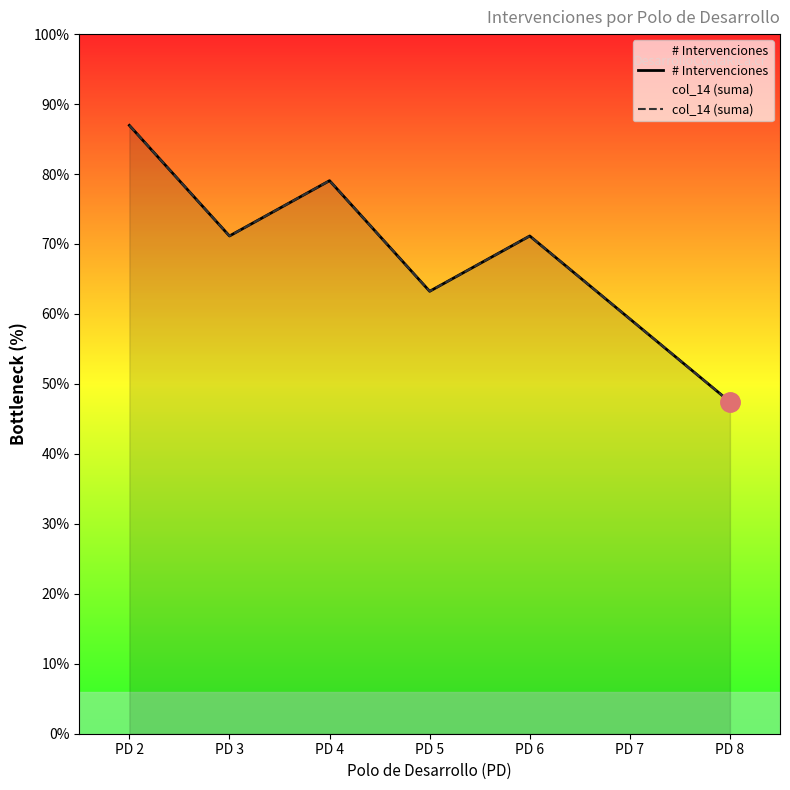

How many series are shown in this chart?

2